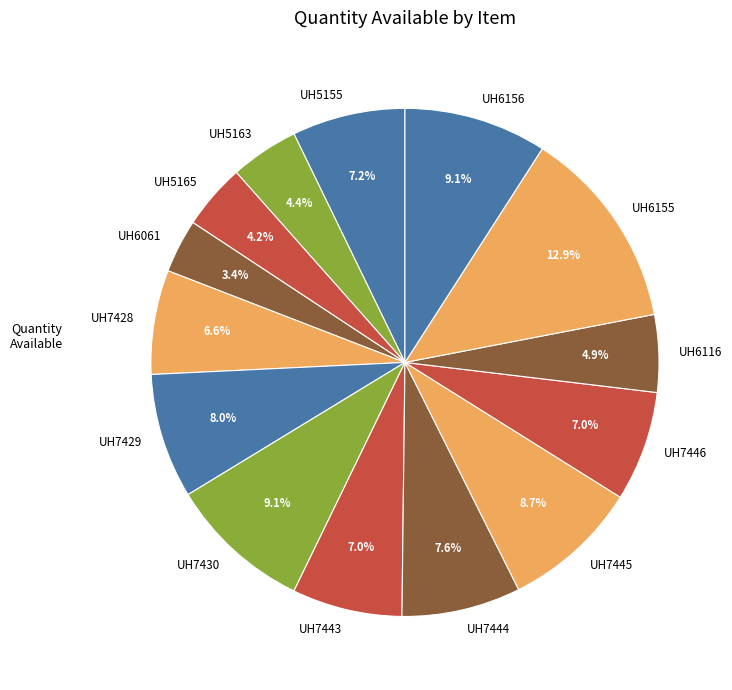

What is the ratio of the value at UH5155 to the value at UH6061?

2.1